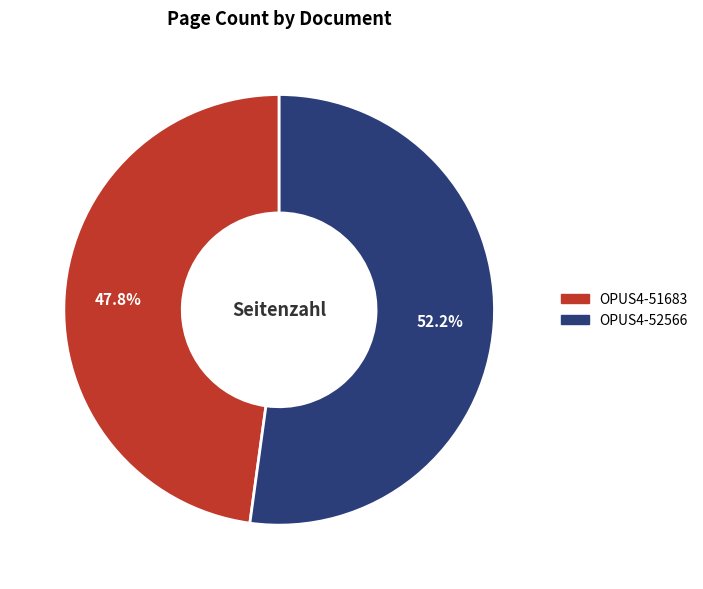

To the nearest percent, what percentage of the pie is OPUS4-52566?

52%